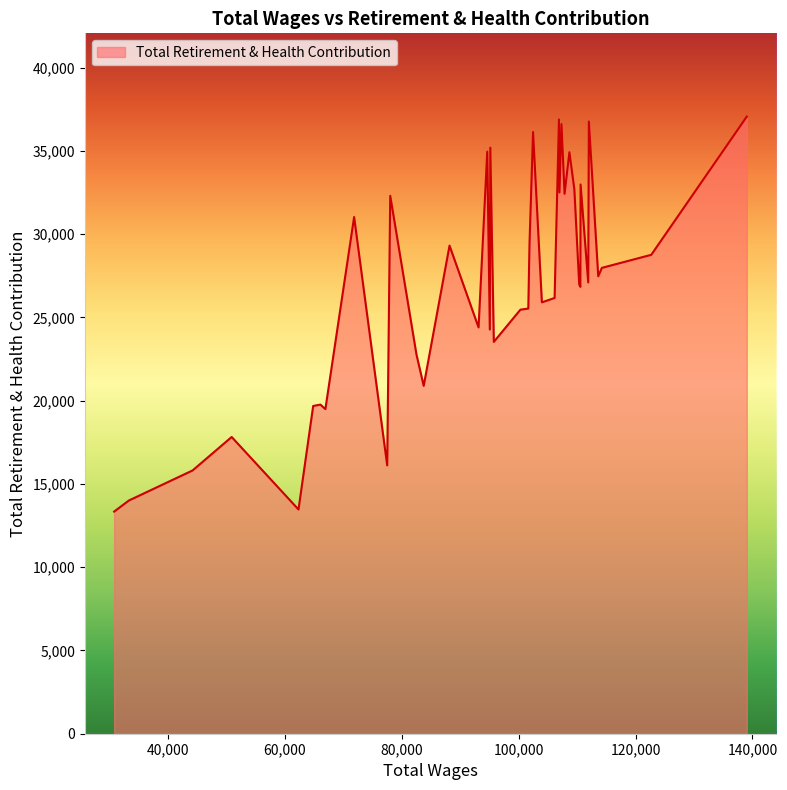

What is the smallest value displayed?

13339